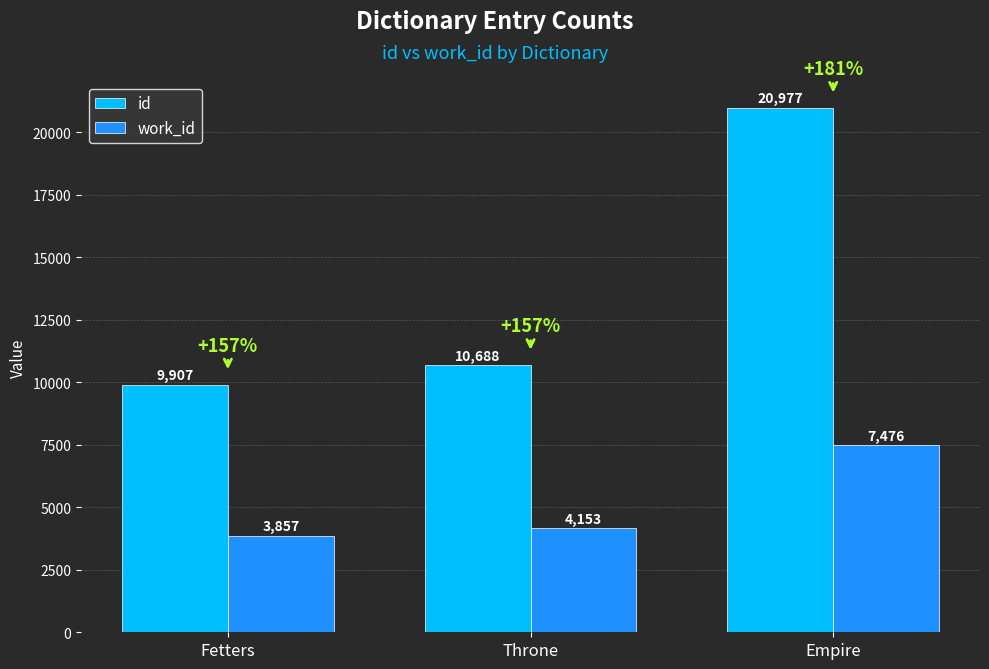

What is the label of the 1st bar from the right?

Empire